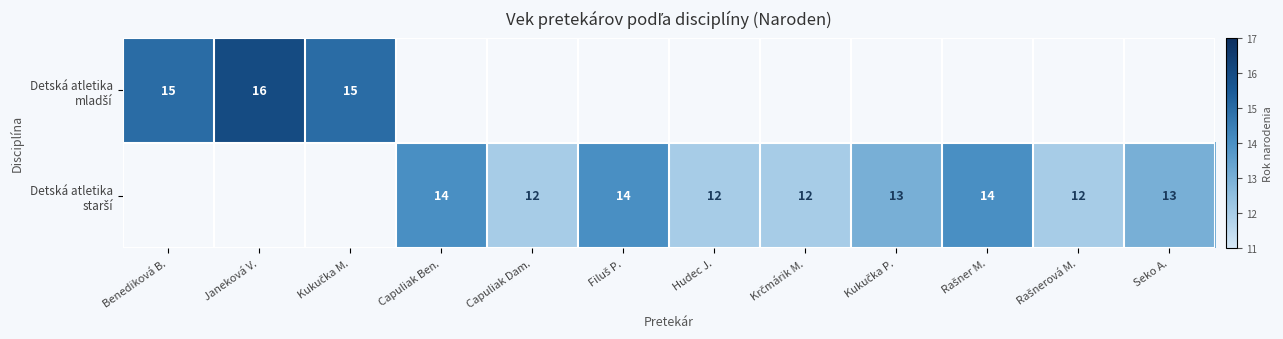

Is the value of Detská atletika starší at Capuliak Dam. greater than the value of Detská atletika mladší at Capuliak Ben.?

No